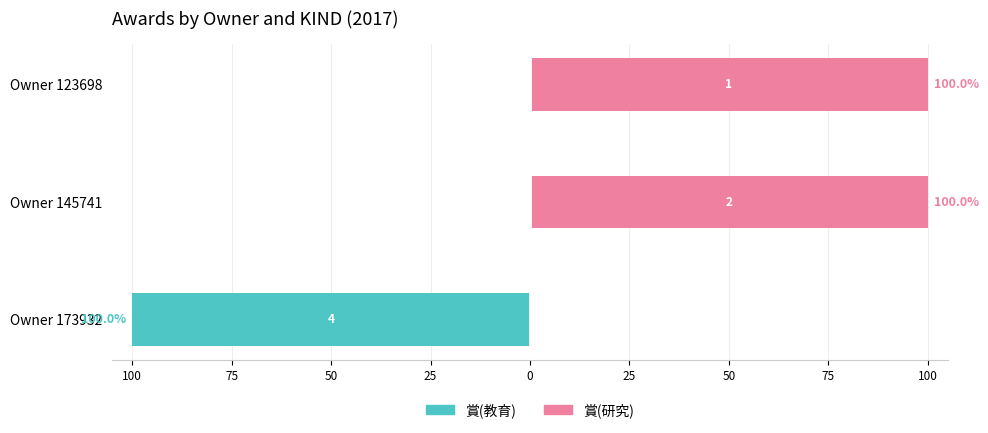

What is the sum of the 賞(教育) values at Owner 173932 and Owner 123698?

-100